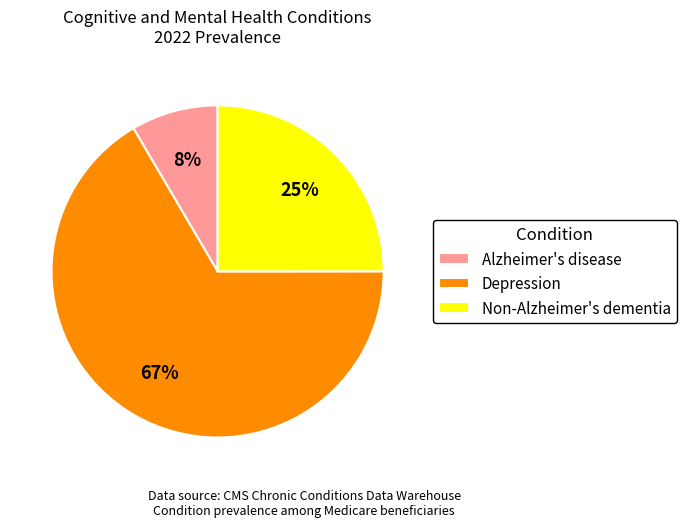

Do Depression and Non-Alzheimer's dementia together represent more than half of the pie?

Yes